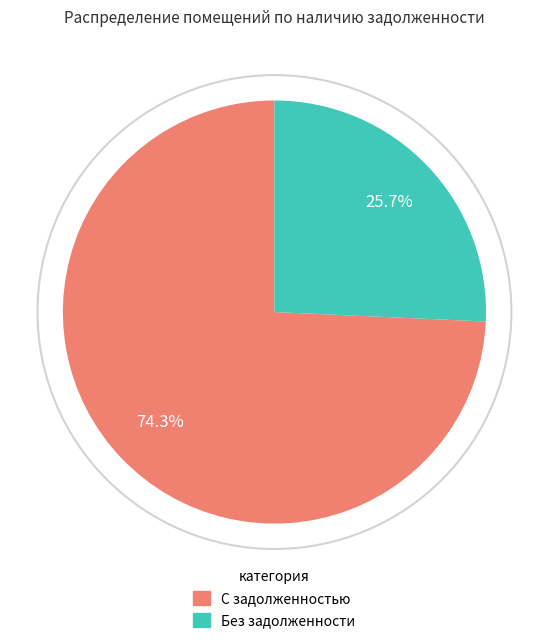

What is the ratio of the value at Без задолженности to the value at С задолженностью?

0.3